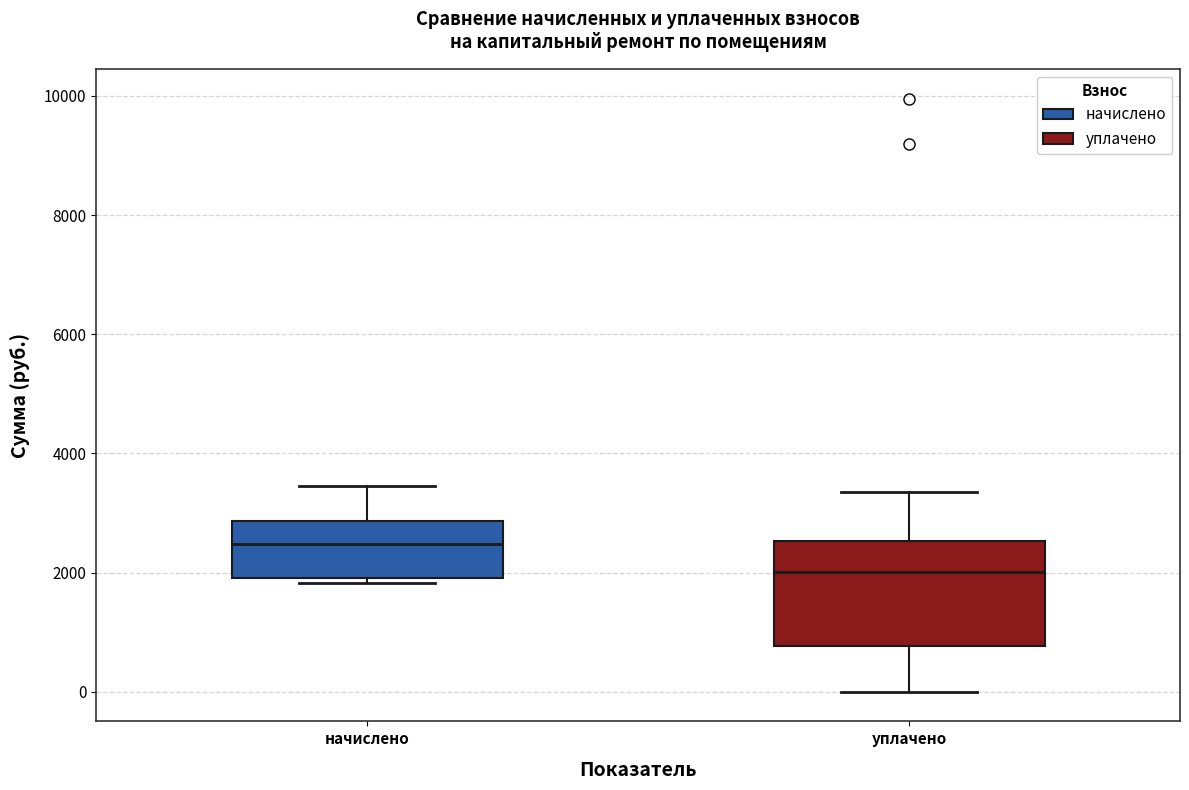

Comparing the boxes themselves (not the whiskers), which one is the tallest?

уплачено